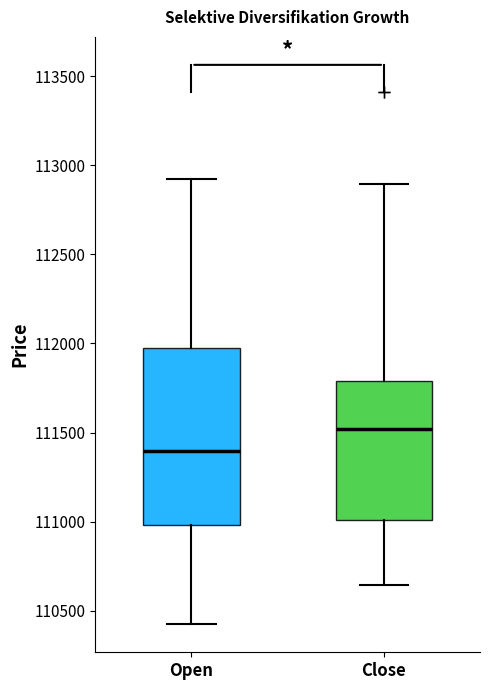

Which box's median line is the highest?

Close